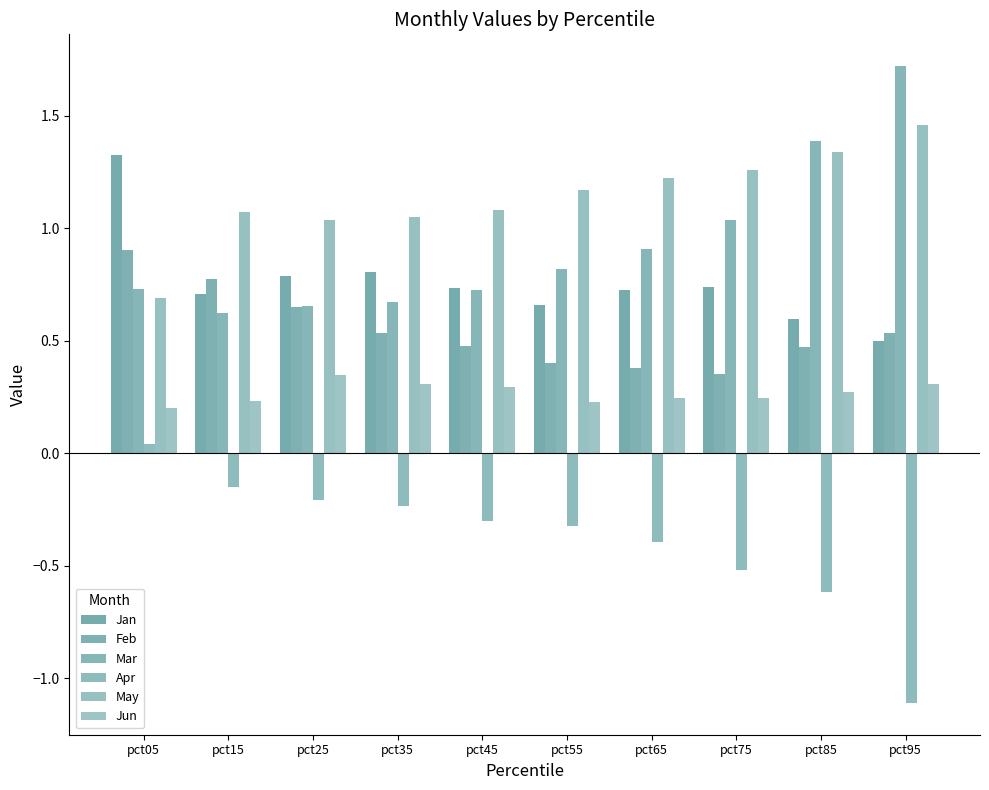

How many groups of bars are there?

10